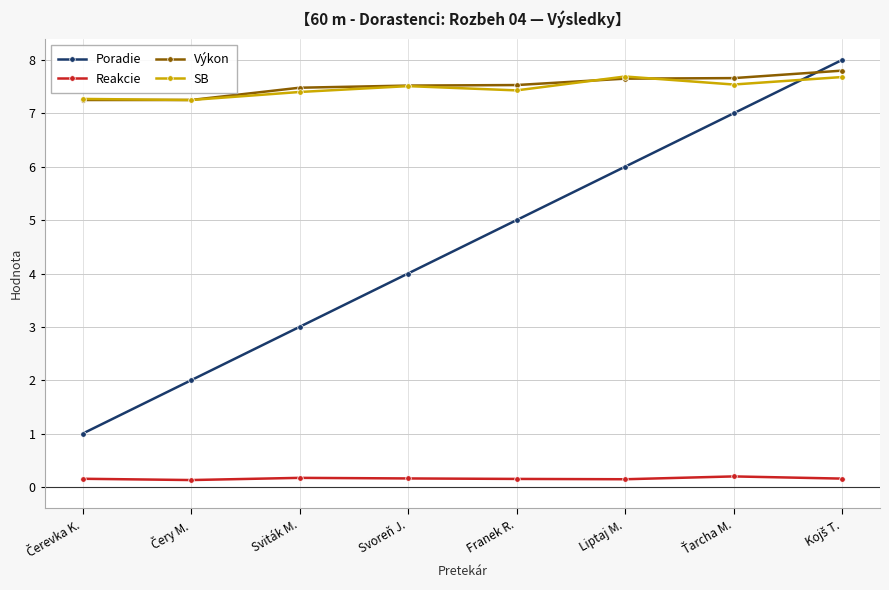

What is the greatest value displayed?

8.0